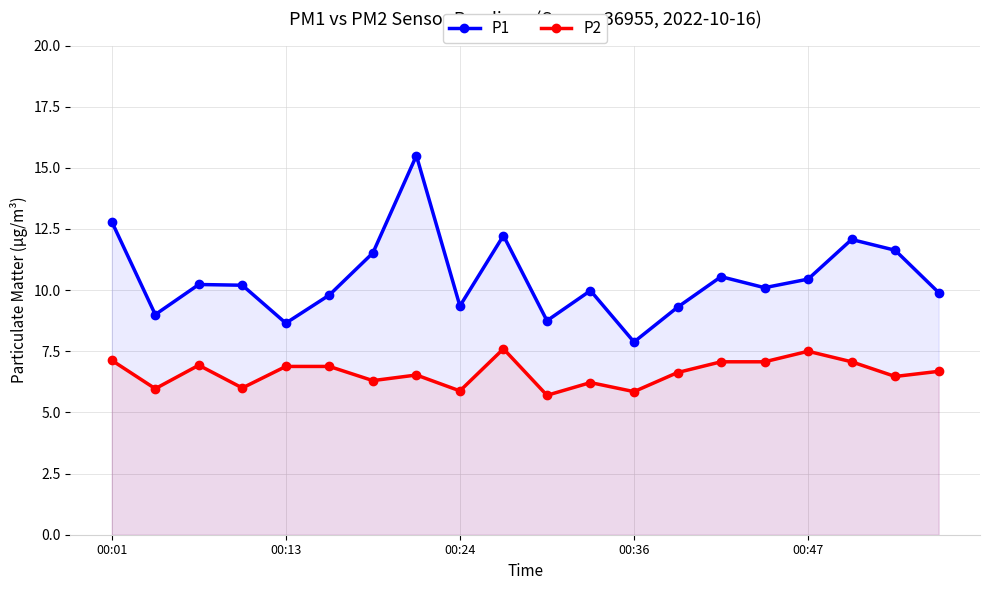

Which series has the largest total across all categories?

P1